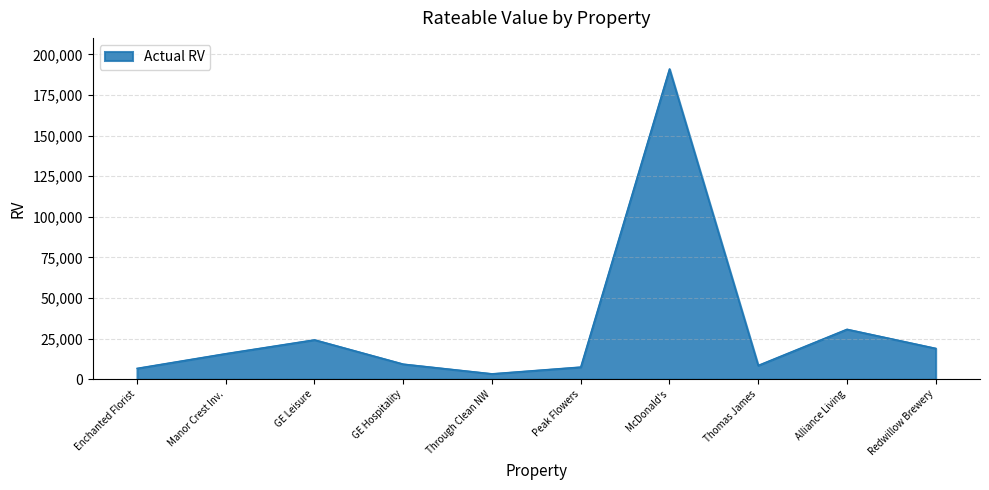

What is the change in value from Manor Crest Inv. to Thomas James?

-7250